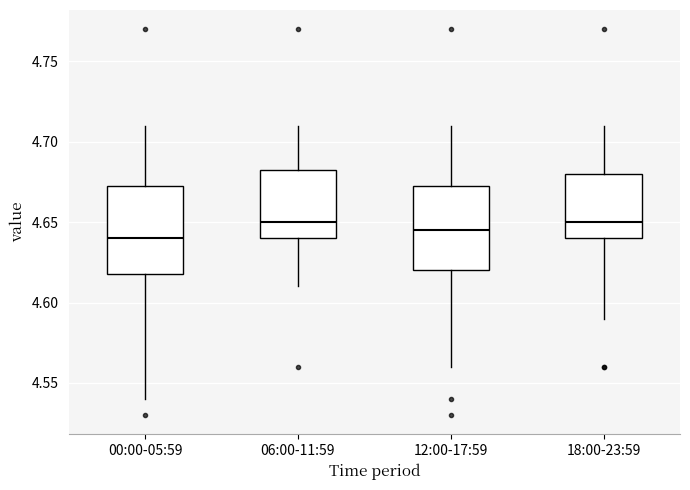

Reading left to right, read every box against the y-axis: the position of its median line, the range the box covers, and the ends of its whiskers. The values are not printed on the chart, so give them approximately, as read against the axis.

00:00-05:59: median 4.640, box 4.620 to 4.675, whiskers 4.540 to 4.710
06:00-11:59: median 4.650, box 4.640 to 4.685, whiskers 4.610 to 4.710
12:00-17:59: median 4.645, box 4.620 to 4.675, whiskers 4.560 to 4.710
18:00-23:59: median 4.650, box 4.640 to 4.680, whiskers 4.590 to 4.710